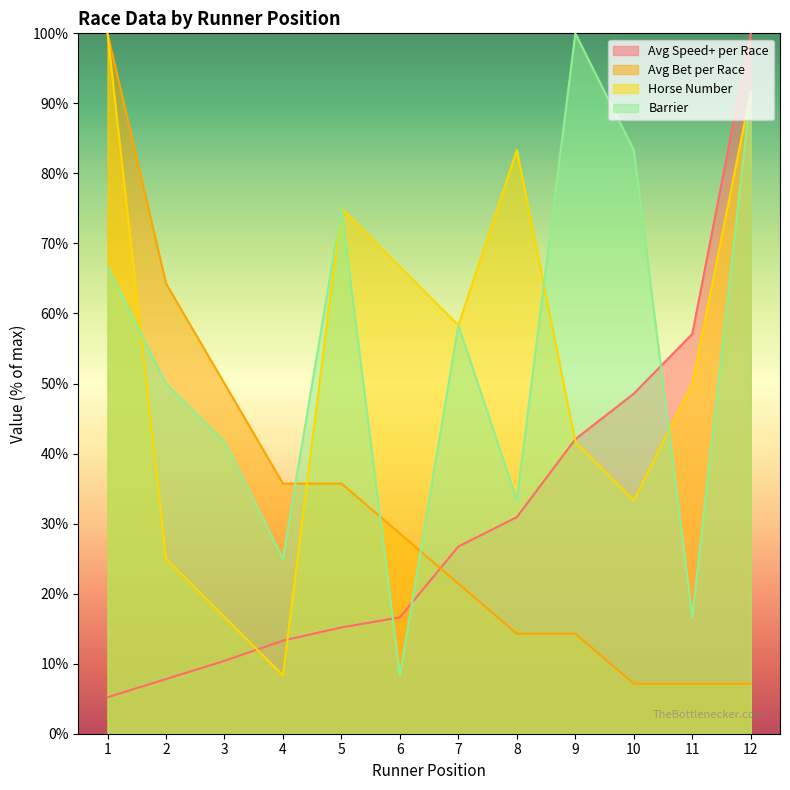

Between which two adjacent categories do Horse Number and Avg Speed+ per Race first intersect?

3 and 4